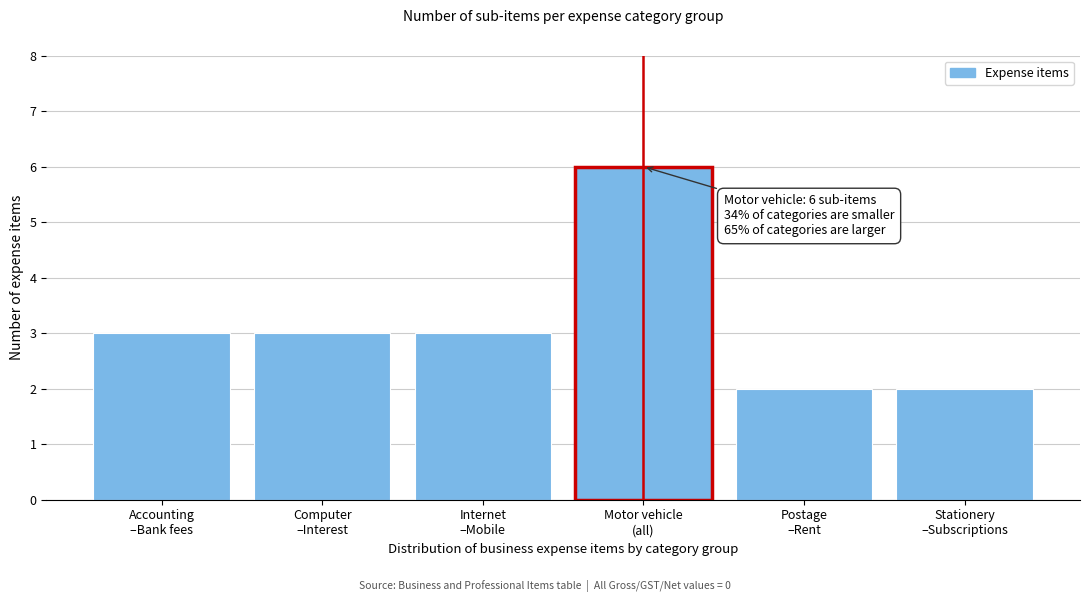

Reading left to right, what are all the values shown in this chart?

3	3	3	6	2	2